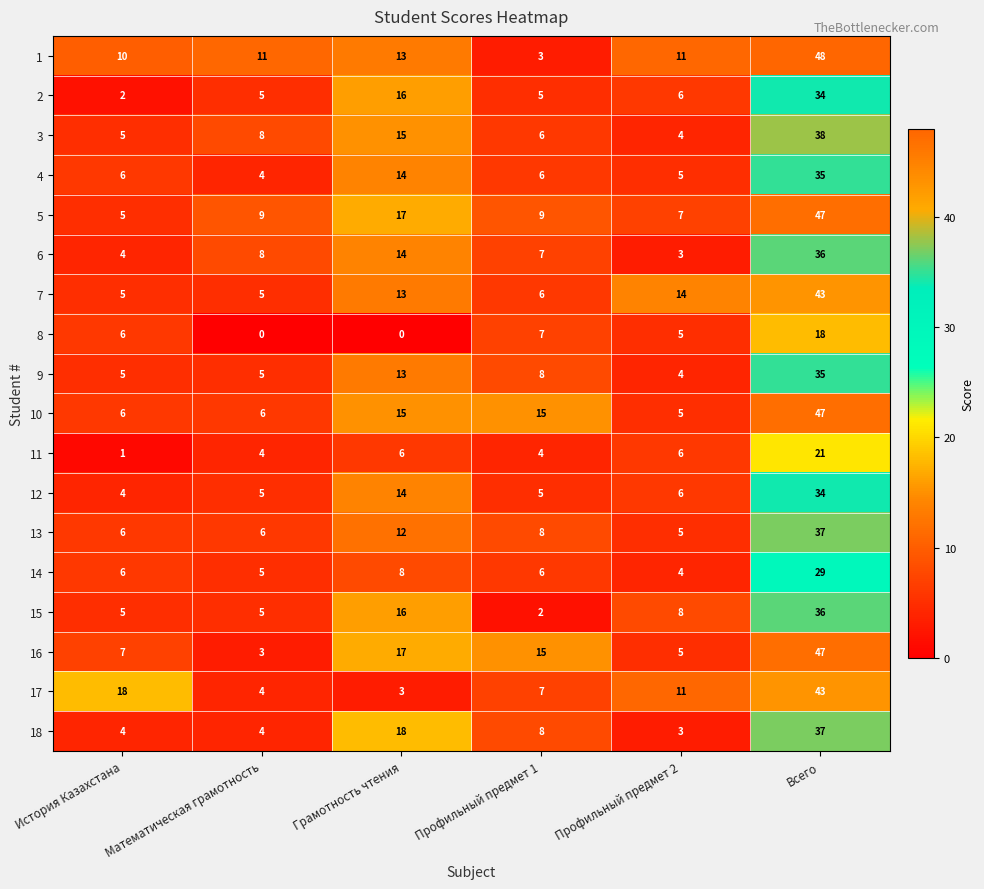

What is the average value of the 18 series?

12